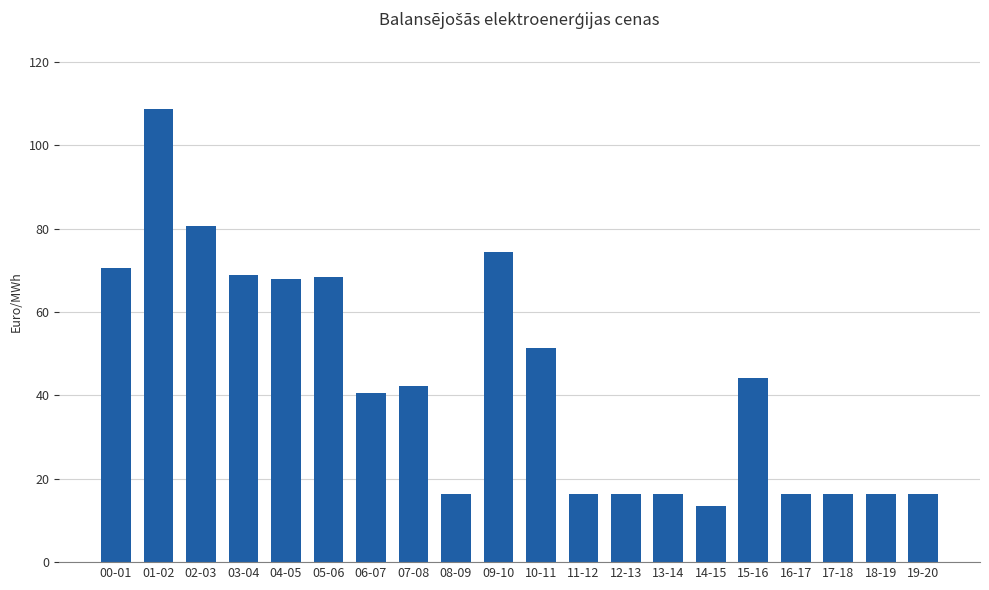

Approximately how many times larger is the value at 06-07 compared to 04-05?

0.6